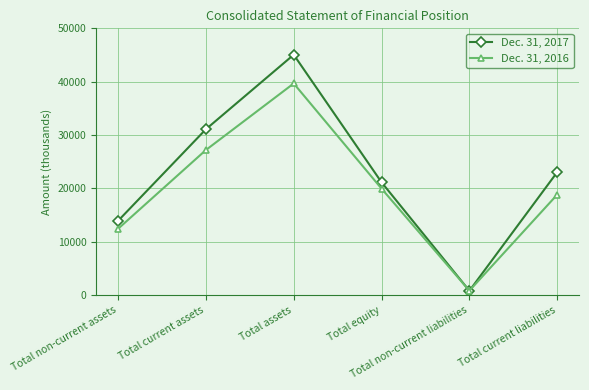

How many interior local valleys does the Dec. 31, 2016 series have?

1